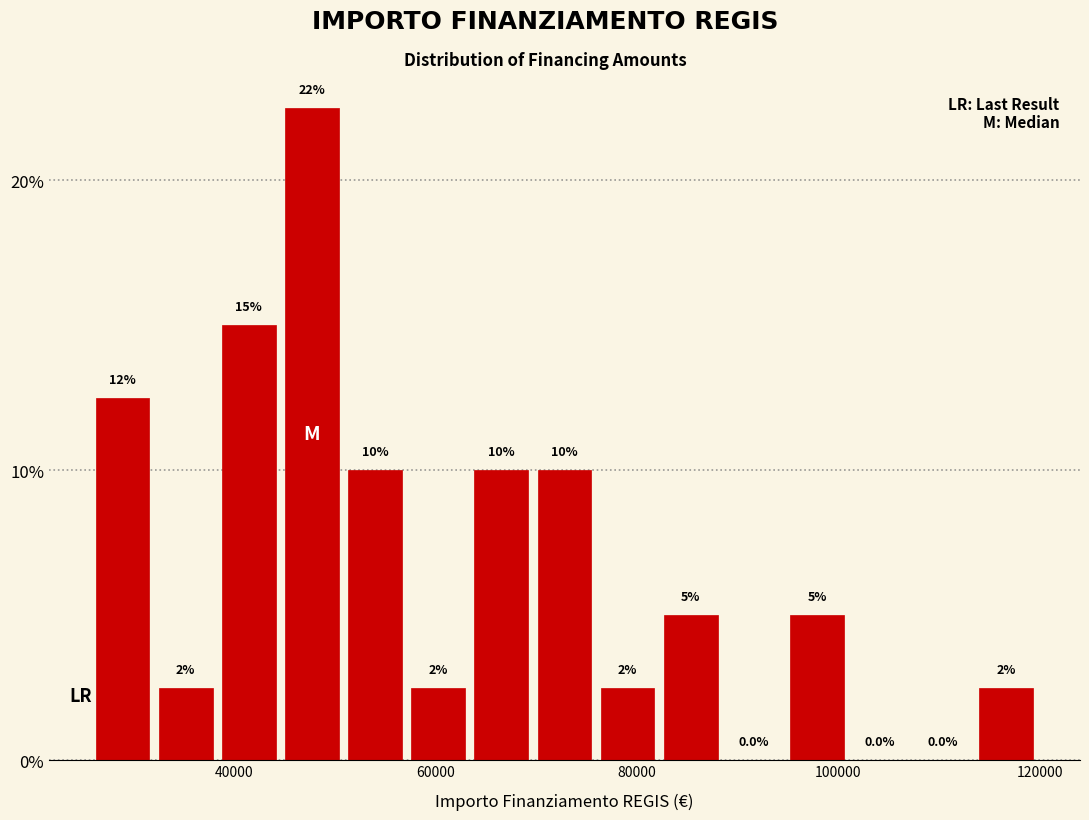

Around what value on the x-axis is the tallest bar? Give the approximate position of its centre, as read against the axis.

48000